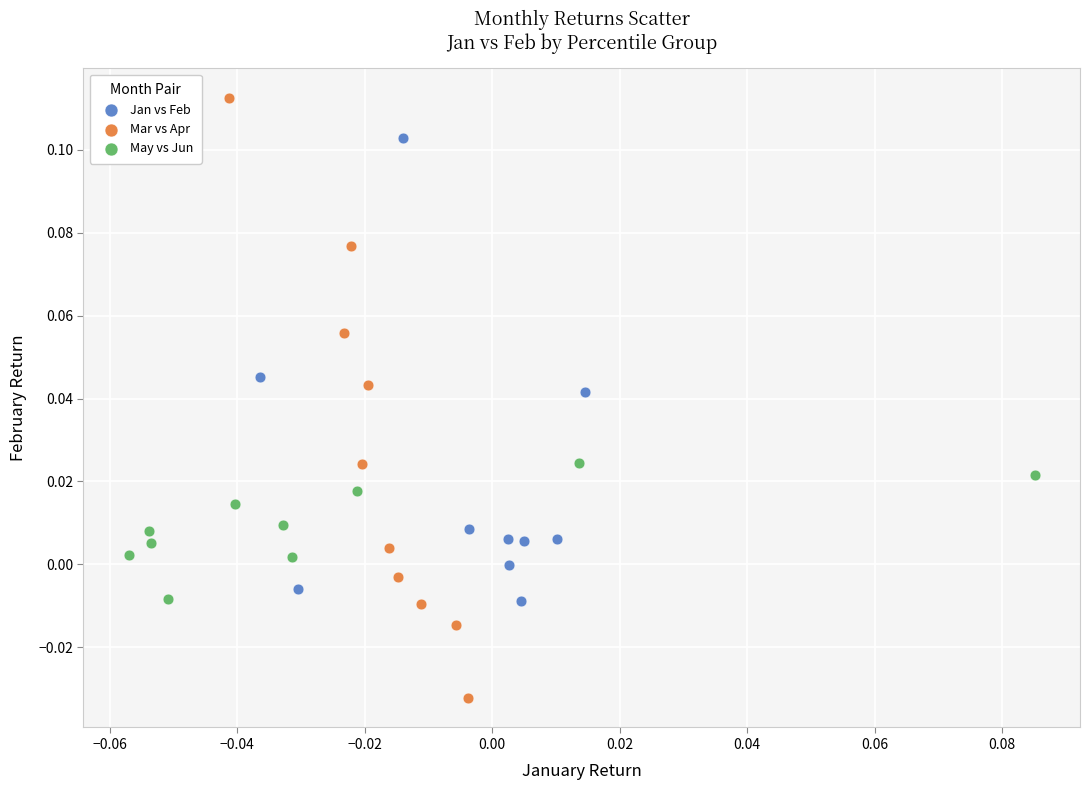

Which series has the largest Y range (max minus min)?

Mar vs Apr